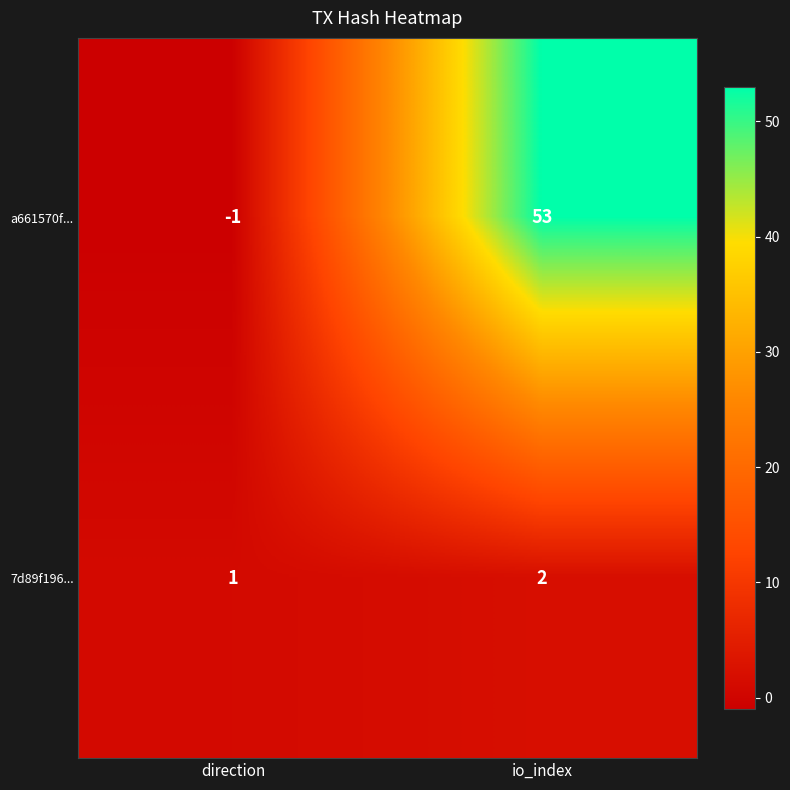

At which label is 7d89f196... closest to 1?

direction